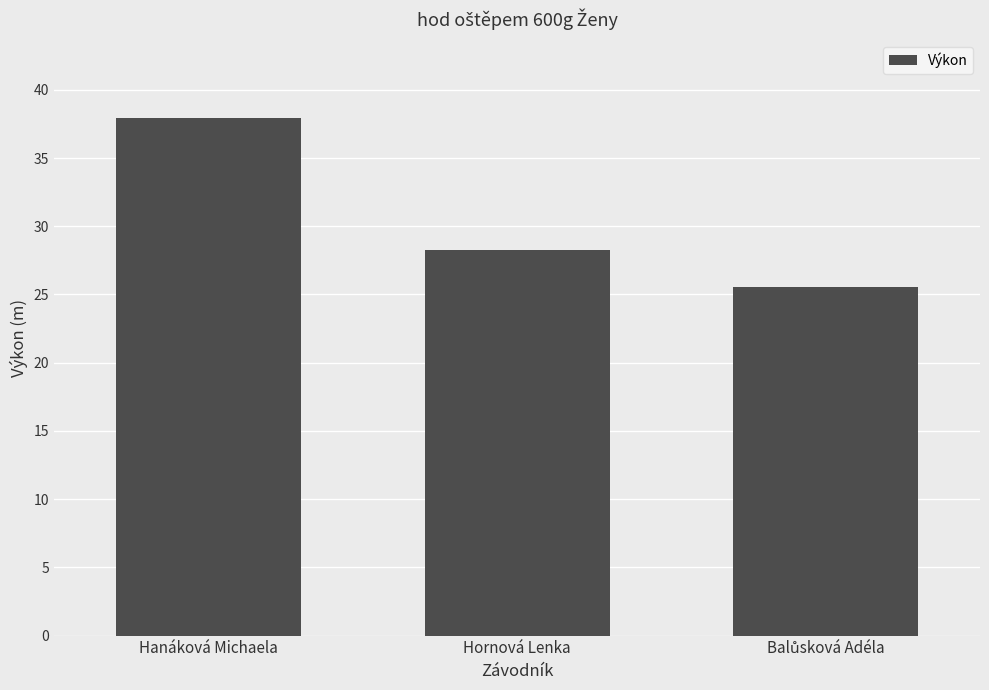

At which label is the value closest to 31?

Hornová Lenka